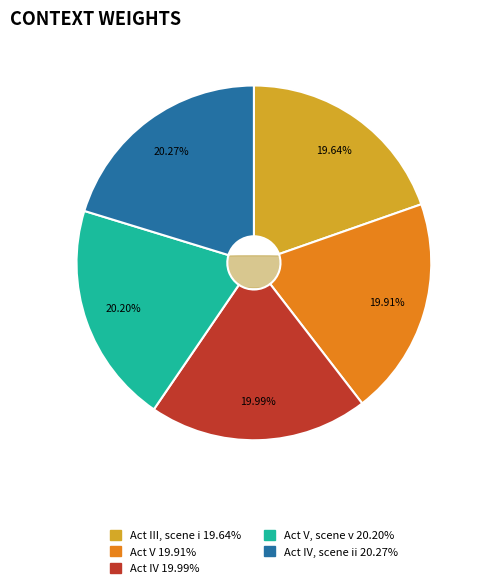

Combined, what portion of the pie is Act IV and Act V?

39.9%